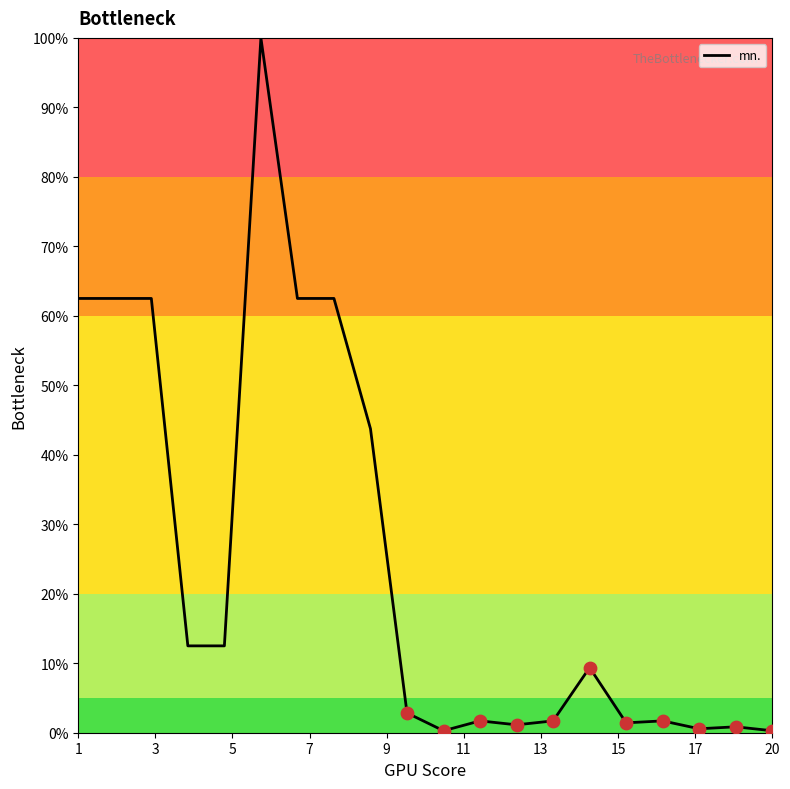

What is the greatest value displayed?

100.0